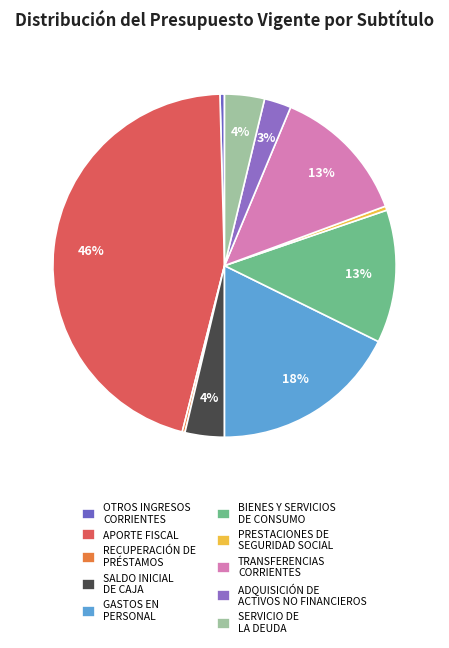

Which slice is the smallest?

RECUPERACIÓN DE
PRÉSTAMOS